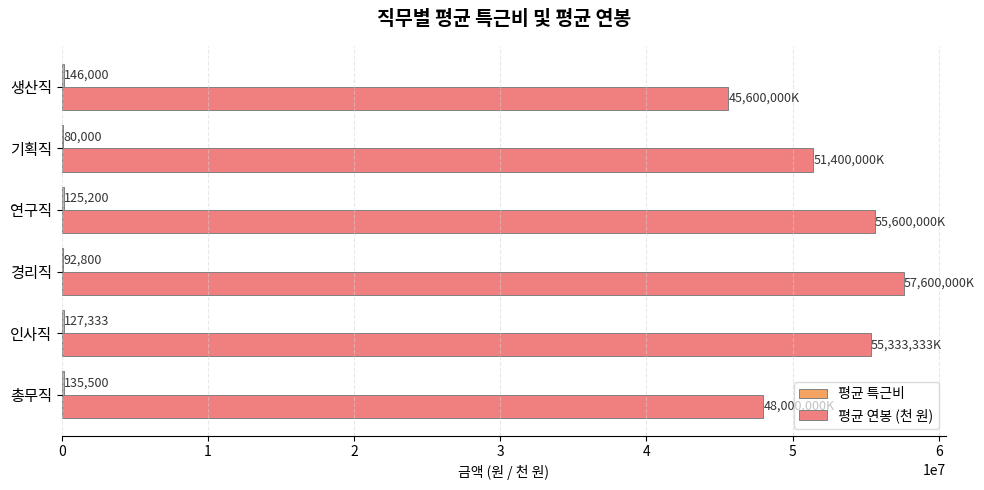

Which series has the widest spread of values?

평균 연봉 (천 원)